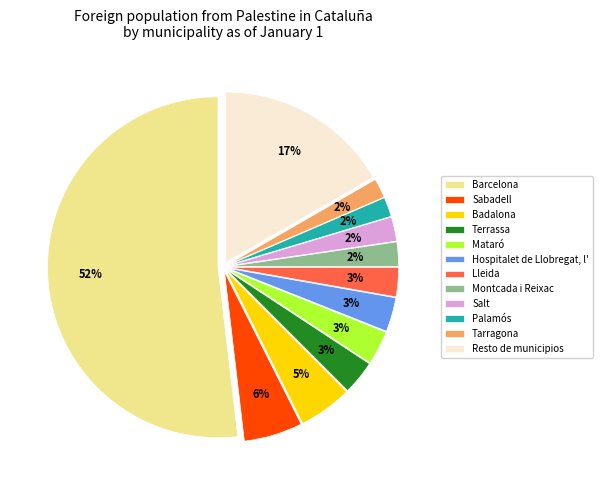

Which has a higher value, Resto de municipios or Sabadell?

Resto de municipios